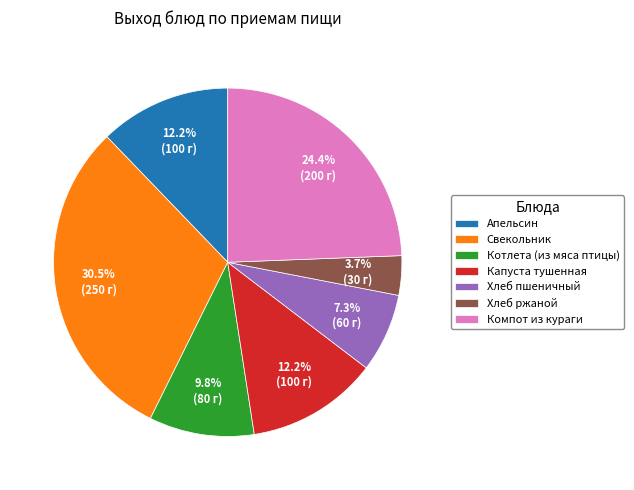

Approximately how many times larger is the value at Хлеб пшеничный compared to Хлеб ржаной?

2.0